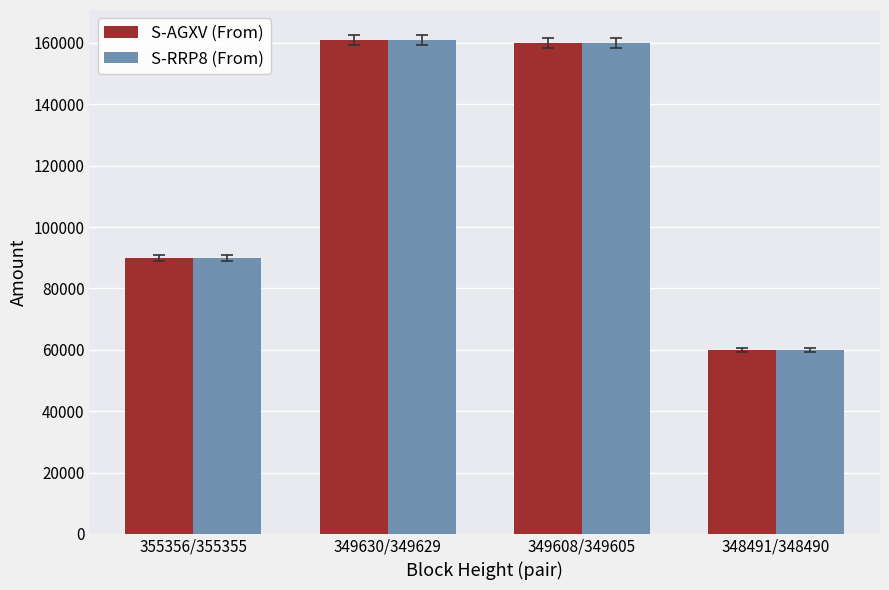

What is the lowest value of the S-AGXV (From) series?

59994